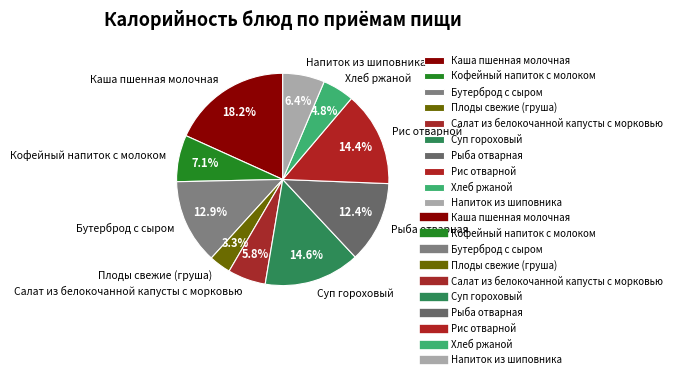

Between Суп гороховый and Рыба отварная, which is larger?

Суп гороховый